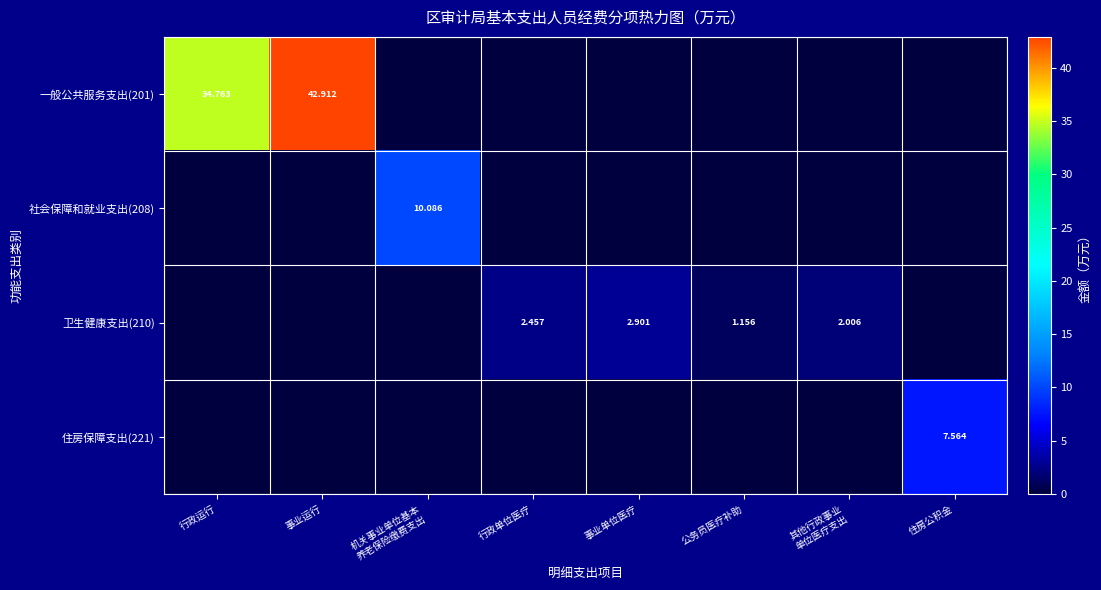

How many values in the 一般公共服务支出(201) series exceed 0?

2